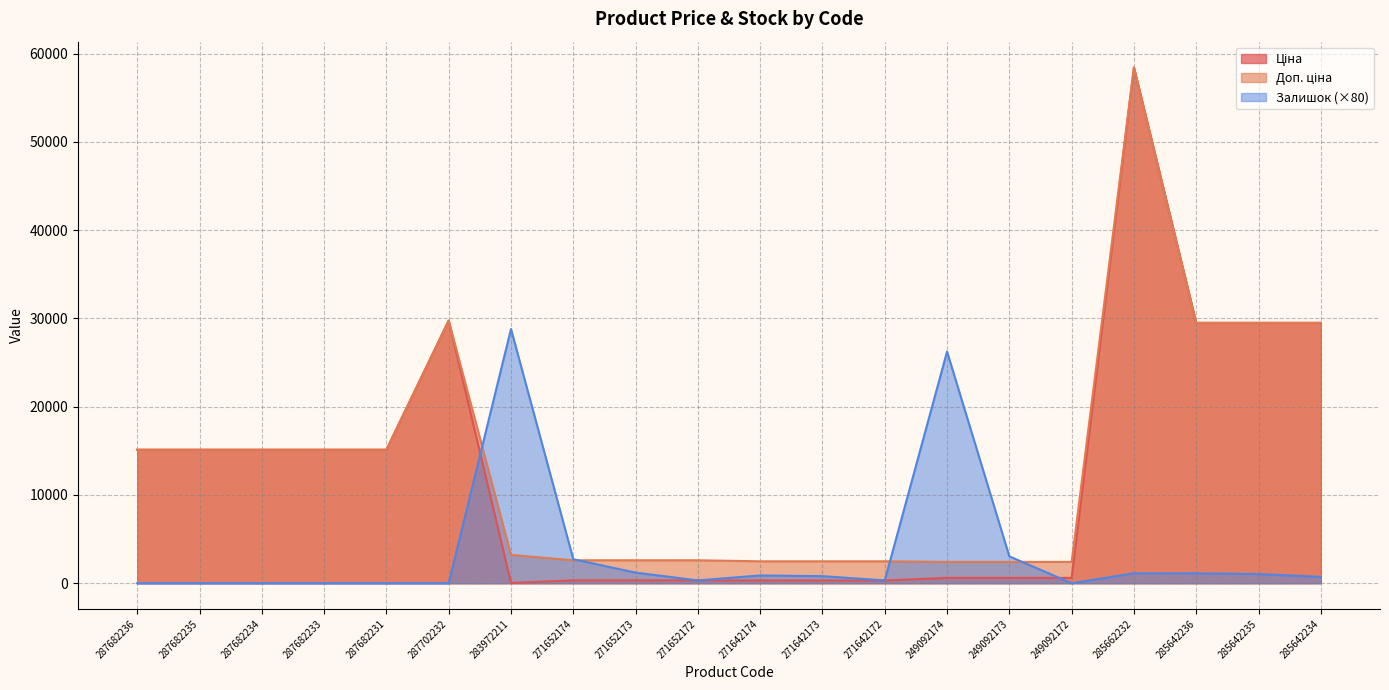

Which has a higher value, 271652173 or 287682231?

287682231